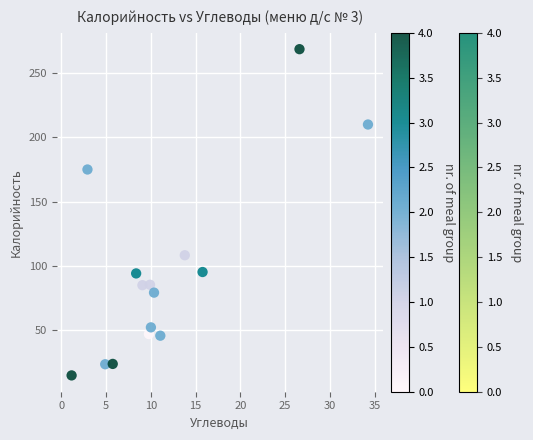

What is the range of X values (max minus min)?

33.1